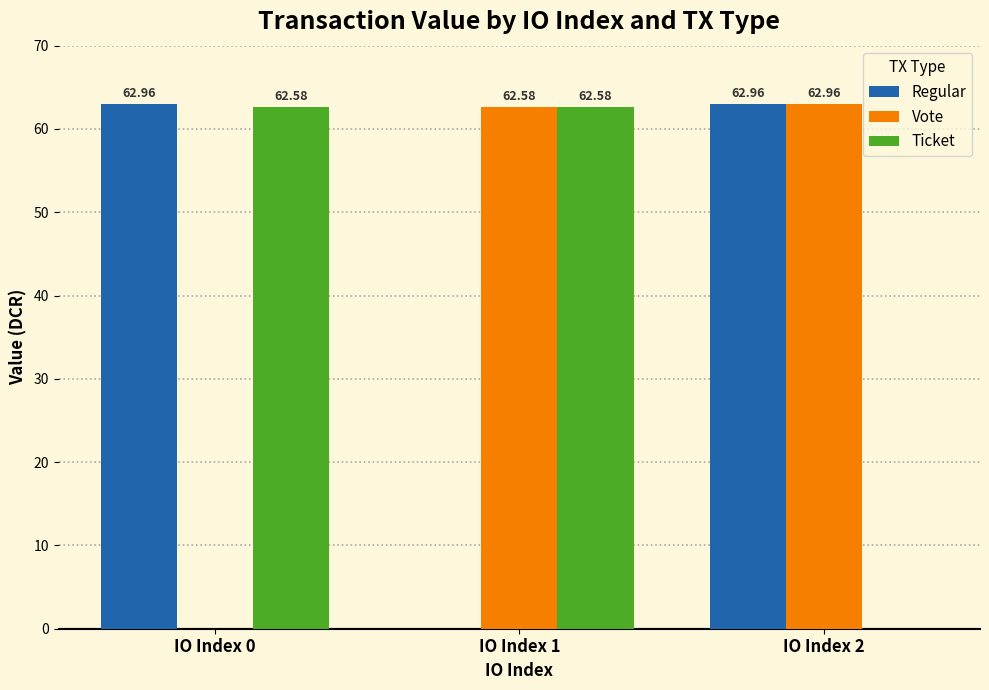

What is the total value across all series at IO Index 1?

125.2